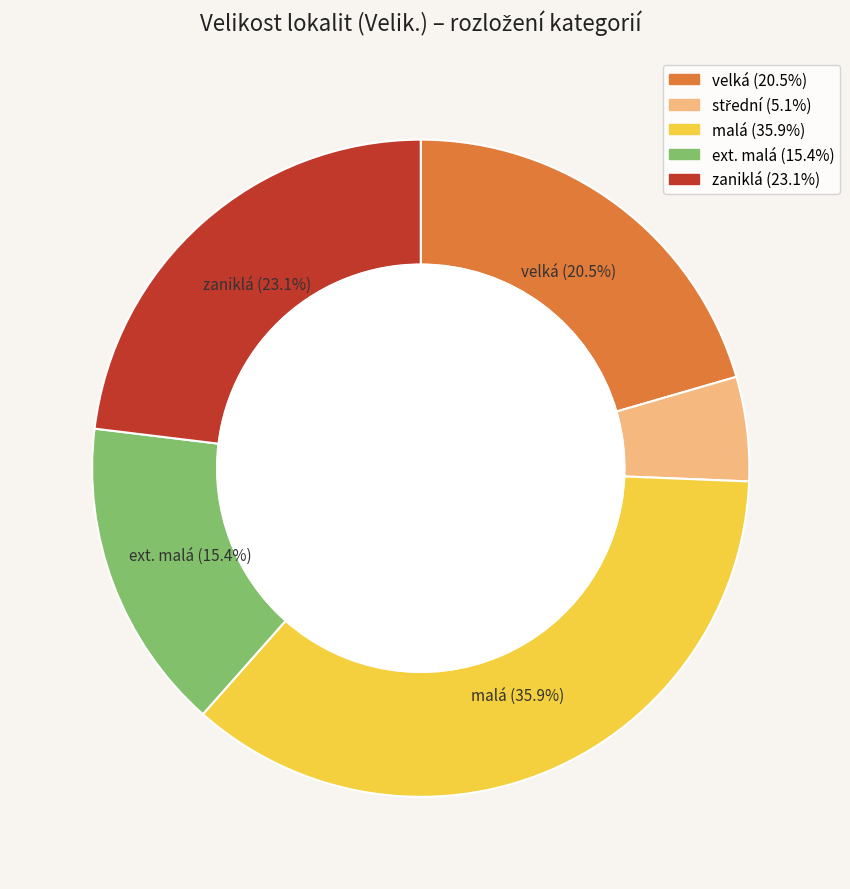

To the nearest percent, what portion does malá represent?

36%